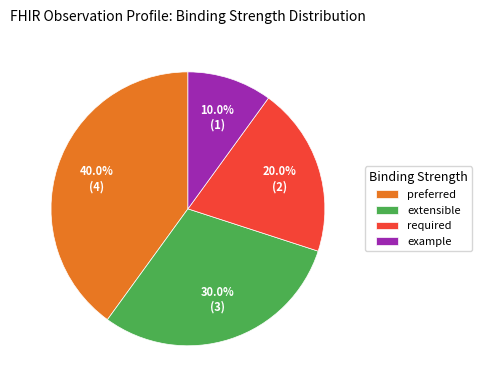

Which category has the biggest portion of the pie?

preferred